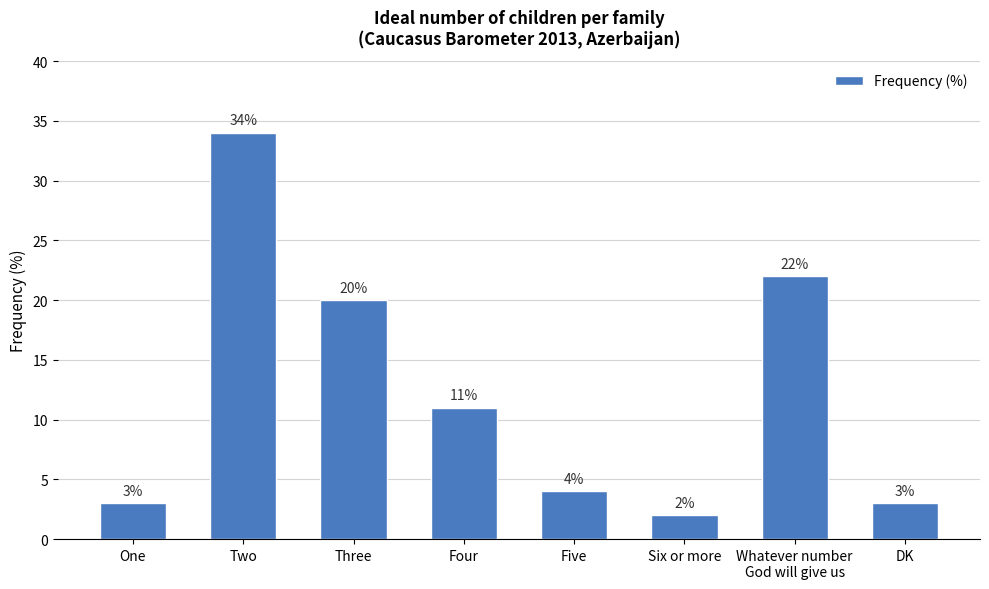

What is the value of the 1st bar from the left?

3